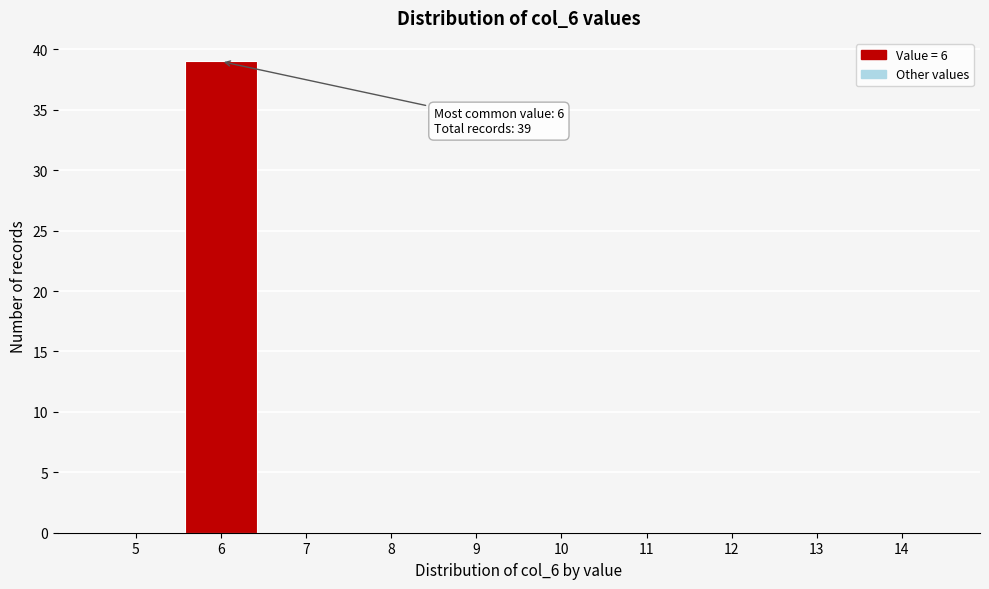

Reading right to left, extract all data points from this chart.

14=0	13=0	12=0	11=0	10=0	9=0	8=0	7=0	6=39	5=0